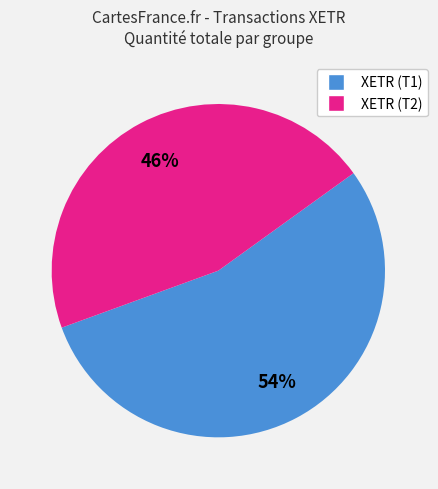

Does any single category account for the majority?

Yes